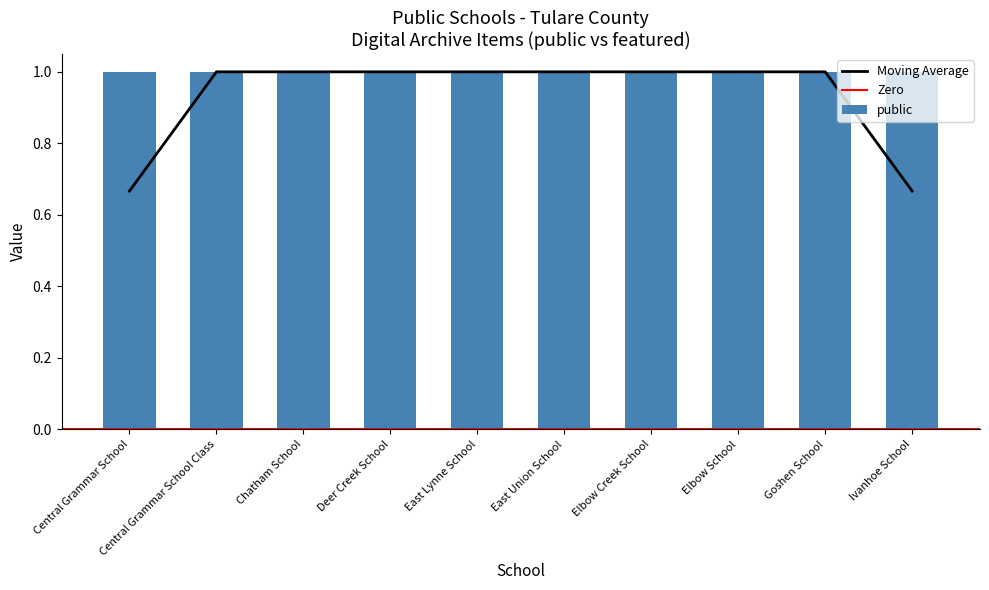

At which label is public closest to 1?

Central Grammar School